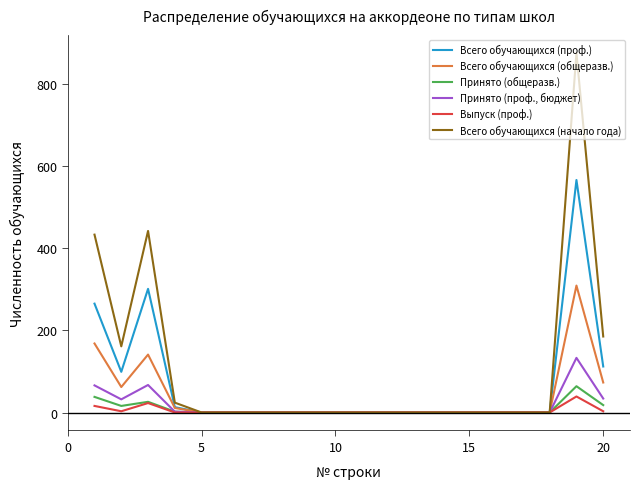

List the series in order of their peak value, lowest first.

Выпуск (проф.), Принято (общеразв.), Принято (проф., бюджет), Всего обучающихся (общеразв.), Всего обучающихся (проф.), Всего обучающихся (начало года)